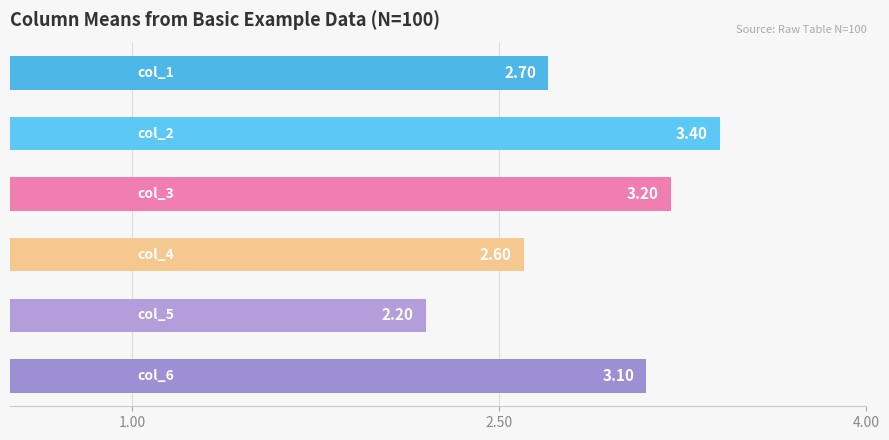

How many categories are shown in the chart?

6